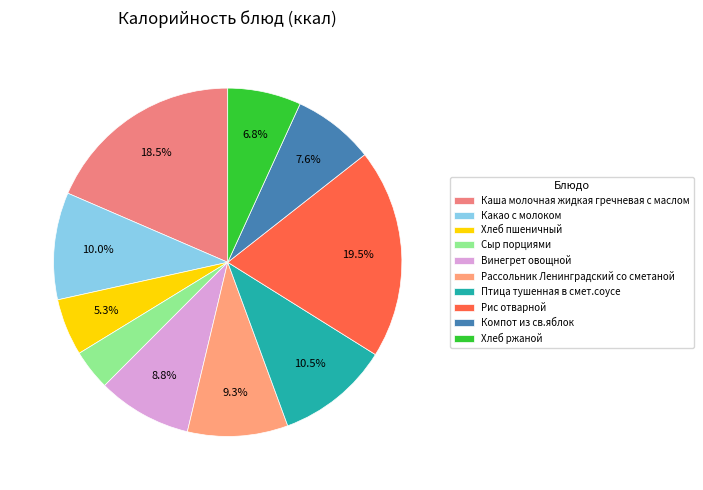

What percentage is the Птица тушенная в смет.соусе slice, to the nearest percent?

11%